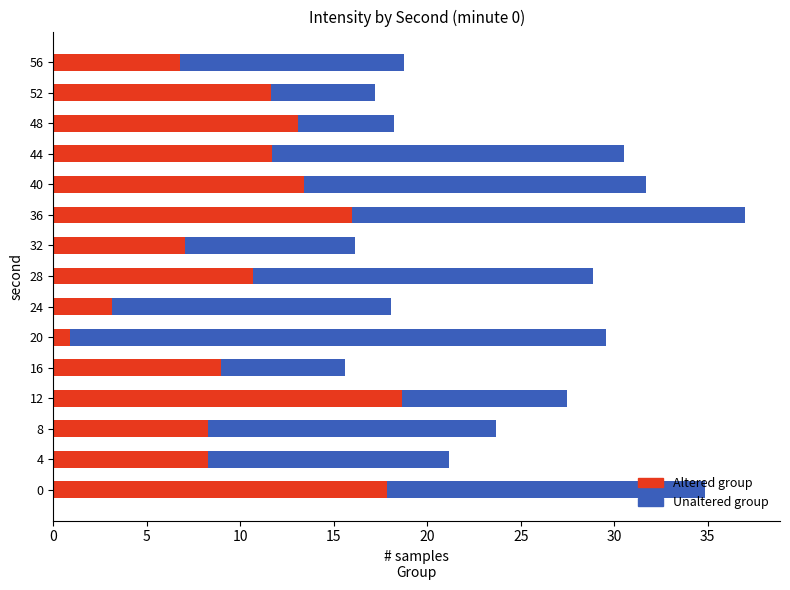

What is the lowest value of the Altered group series?

0.9